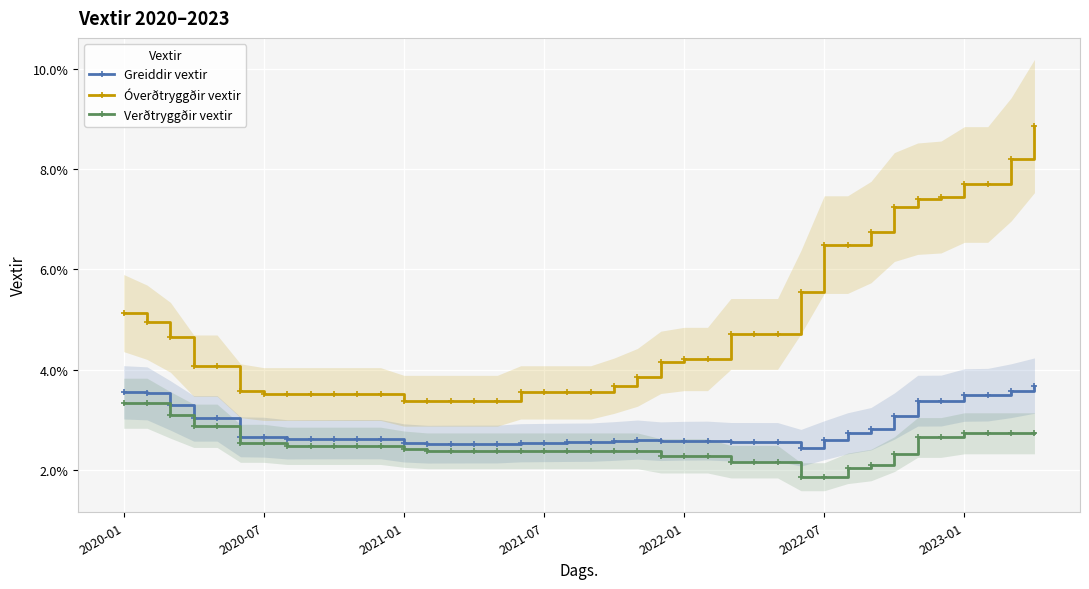

True or false: Verðtryggðir vextir has more than 1 points higher than both neighbors.

False